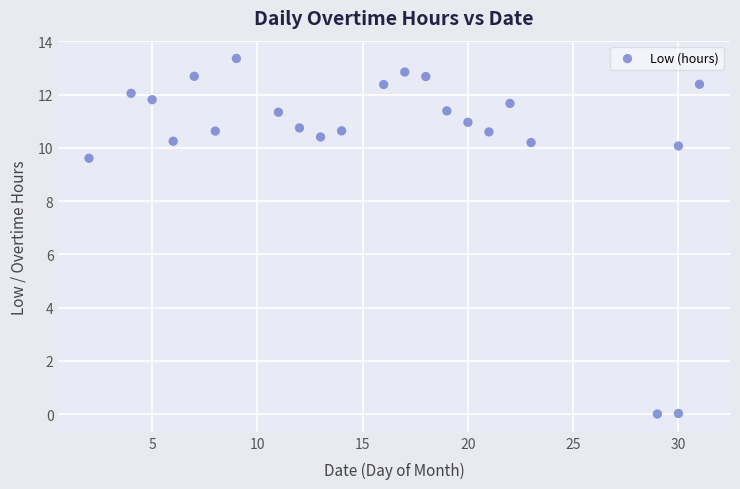

What is the range of X values (max minus min)?

29.0